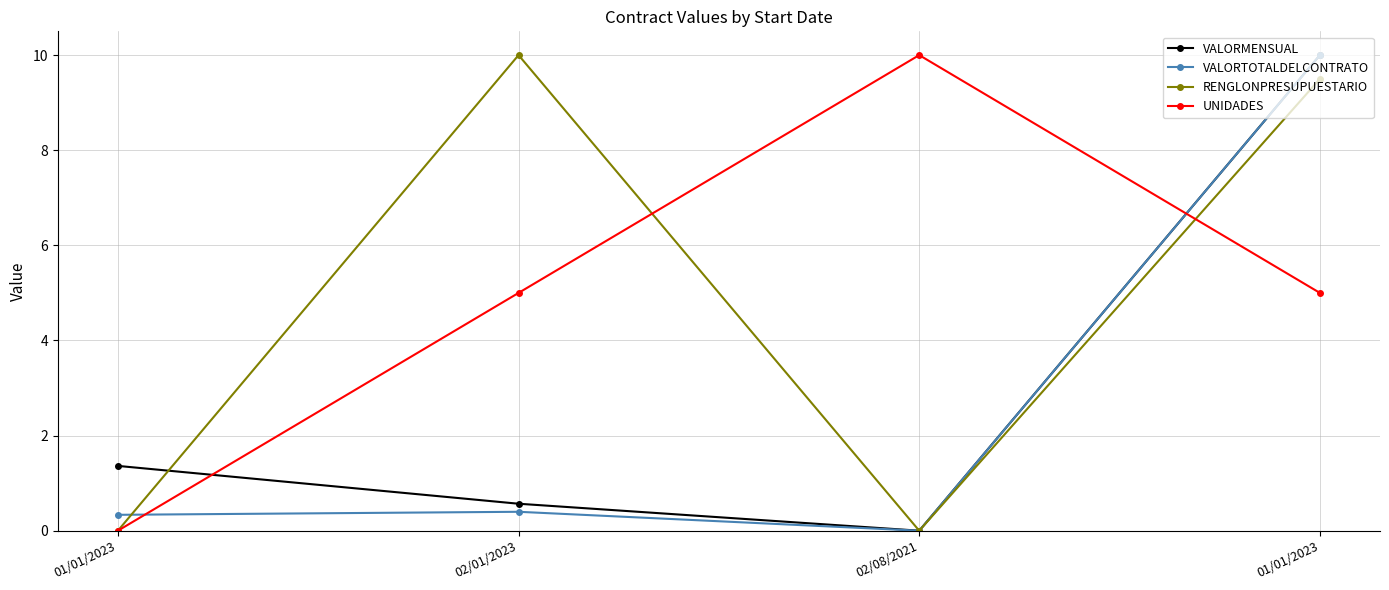

How many series are shown in this chart?

4